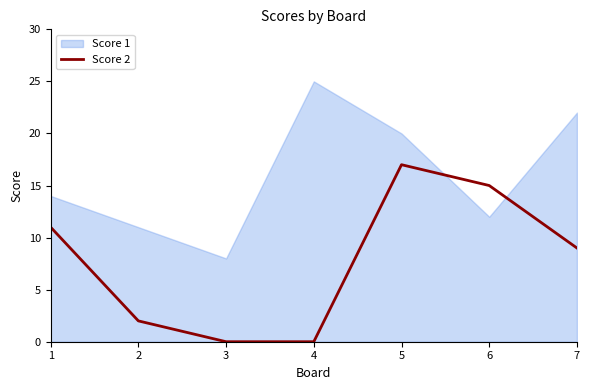

True or false: Score 2 has a value of 3 at 7.

False